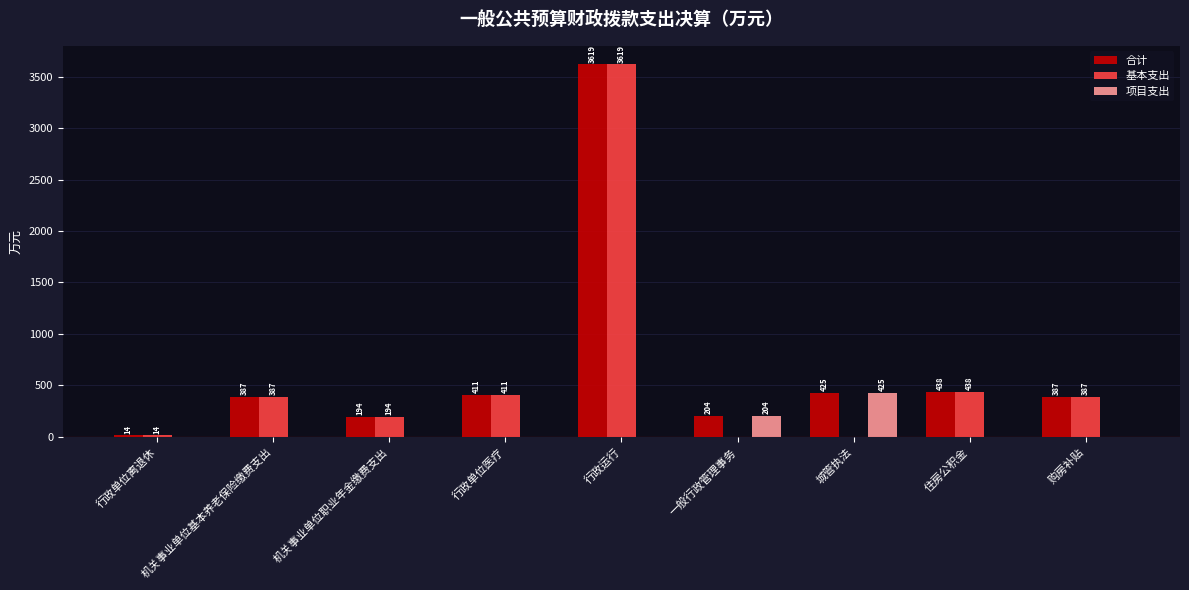

What is the maximum value shown in the chart?

3618.7